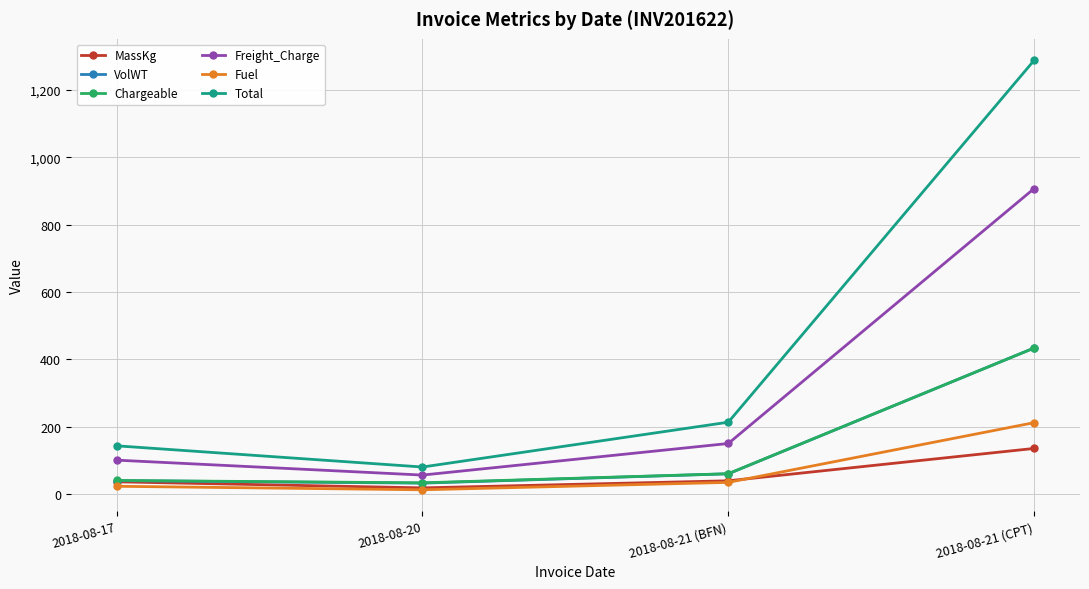

True or false: Freight_Charge and MassKg cross at least once.

False